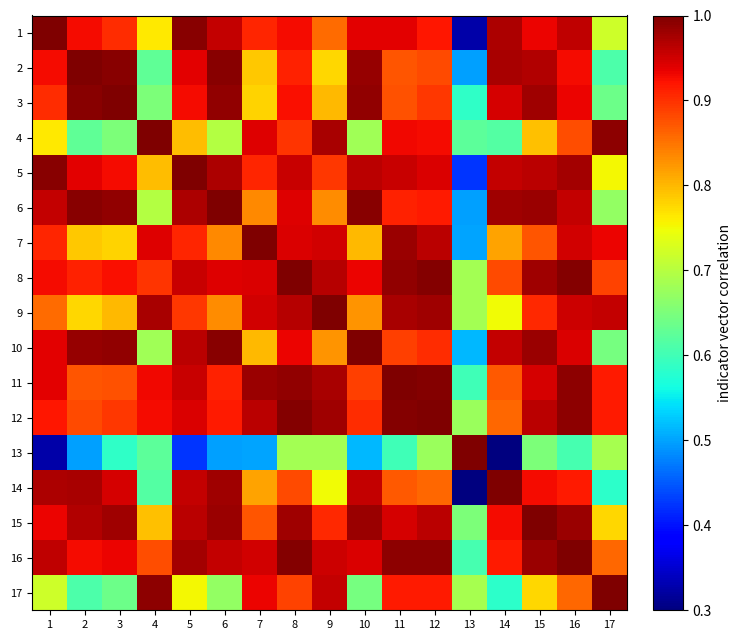

Reading left to right, list all the values displayed in this chart.

1: 1=1.0	2=0.9	3=0.9	4=0.8	5=1.0	6=1.0	7=0.9	8=0.9	9=0.9	10=0.9	11=0.9	12=0.9	13=0.3	14=1.0	15=0.9	16=1.0	17=0.7
2: 1=0.9	2=1.0	3=1.0	4=0.6	5=0.9	6=1.0	7=0.8	8=0.9	9=0.8	10=1.0	11=0.9	12=0.9	13=0.5	14=1.0	15=1.0	16=0.9	17=0.6
3: 1=0.9	2=1.0	3=1.0	4=0.7	5=0.9	6=1.0	7=0.8	8=0.9	9=0.8	10=1.0	11=0.9	12=0.9	13=0.6	14=0.9	15=1.0	16=0.9	17=0.6
4: 1=0.8	2=0.6	3=0.7	4=1.0	5=0.8	6=0.7	7=0.9	8=0.9	9=1.0	10=0.7	11=0.9	12=0.9	13=0.6	14=0.6	15=0.8	16=0.9	17=1.0
5: 1=1.0	2=0.9	3=0.9	4=0.8	5=1.0	6=1.0	7=0.9	8=1.0	9=0.9	10=1.0	11=1.0	12=0.9	13=0.4	14=1.0	15=1.0	16=1.0	17=0.8
6: 1=1.0	2=1.0	3=1.0	4=0.7	5=1.0	6=1.0	7=0.8	8=0.9	9=0.8	10=1.0	11=0.9	12=0.9	13=0.5	14=1.0	15=1.0	16=1.0	17=0.7
7: 1=0.9	2=0.8	3=0.8	4=0.9	5=0.9	6=0.8	7=1.0	8=0.9	9=0.9	10=0.8	11=1.0	12=1.0	13=0.5	14=0.8	15=0.9	16=1.0	17=0.9
8: 1=0.9	2=0.9	3=0.9	4=0.9	5=1.0	6=0.9	7=0.9	8=1.0	9=1.0	10=0.9	11=1.0	12=1.0	13=0.7	14=0.9	15=1.0	16=1.0	17=0.9
9: 1=0.9	2=0.8	3=0.8	4=1.0	5=0.9	6=0.8	7=0.9	8=1.0	9=1.0	10=0.8	11=1.0	12=1.0	13=0.7	14=0.8	15=0.9	16=1.0	17=1.0
10: 1=0.9	2=1.0	3=1.0	4=0.7	5=1.0	6=1.0	7=0.8	8=0.9	9=0.8	10=1.0	11=0.9	12=0.9	13=0.5	14=1.0	15=1.0	16=0.9	17=0.6
11: 1=0.9	2=0.9	3=0.9	4=0.9	5=1.0	6=0.9	7=1.0	8=1.0	9=1.0	10=0.9	11=1.0	12=1.0	13=0.6	14=0.9	15=0.9	16=1.0	17=0.9
12: 1=0.9	2=0.9	3=0.9	4=0.9	5=0.9	6=0.9	7=1.0	8=1.0	9=1.0	10=0.9	11=1.0	12=1.0	13=0.7	14=0.9	15=1.0	16=1.0	17=0.9
13: 1=0.3	2=0.5	3=0.6	4=0.6	5=0.4	6=0.5	7=0.5	8=0.7	9=0.7	10=0.5	11=0.6	12=0.7	13=1.0	14=0.3	15=0.7	16=0.6	17=0.7
14: 1=1.0	2=1.0	3=0.9	4=0.6	5=1.0	6=1.0	7=0.8	8=0.9	9=0.8	10=1.0	11=0.9	12=0.9	13=0.3	14=1.0	15=0.9	16=0.9	17=0.6
15: 1=0.9	2=1.0	3=1.0	4=0.8	5=1.0	6=1.0	7=0.9	8=1.0	9=0.9	10=1.0	11=0.9	12=1.0	13=0.7	14=0.9	15=1.0	16=1.0	17=0.8
16: 1=1.0	2=0.9	3=0.9	4=0.9	5=1.0	6=1.0	7=1.0	8=1.0	9=1.0	10=0.9	11=1.0	12=1.0	13=0.6	14=0.9	15=1.0	16=1.0	17=0.9
17: 1=0.7	2=0.6	3=0.6	4=1.0	5=0.8	6=0.7	7=0.9	8=0.9	9=1.0	10=0.6	11=0.9	12=0.9	13=0.7	14=0.6	15=0.8	16=0.9	17=1.0